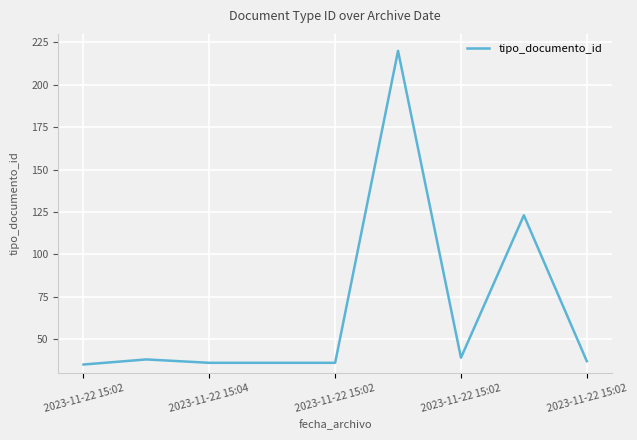

What is the difference between the maximum and minimum values?

185